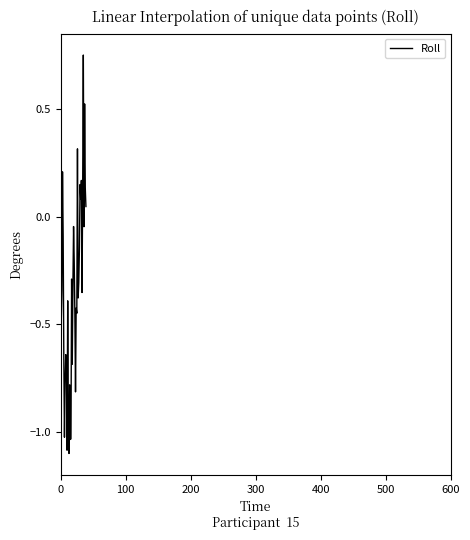

What is the smallest value displayed?

-1.1